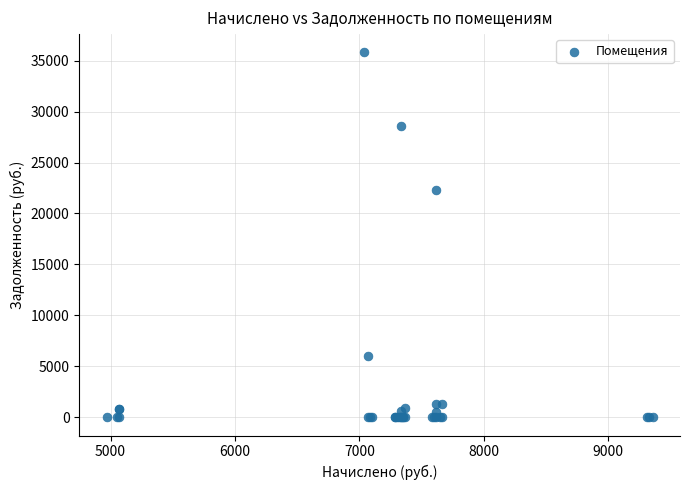

What Y value in the scatter plot is closest to 17906?

22282.4